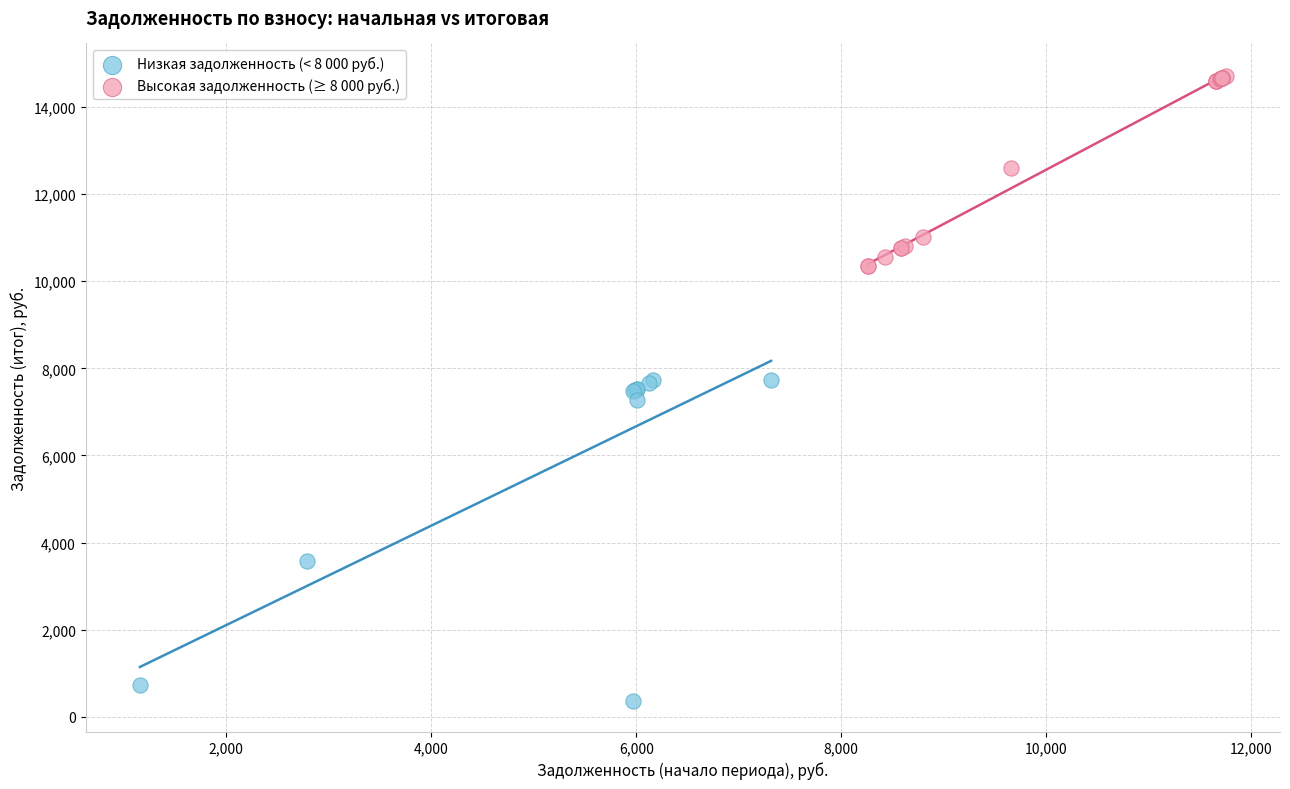

Which series reaches the maximum Y coordinate?

Высокая задолженность (≥ 8 000 руб.)